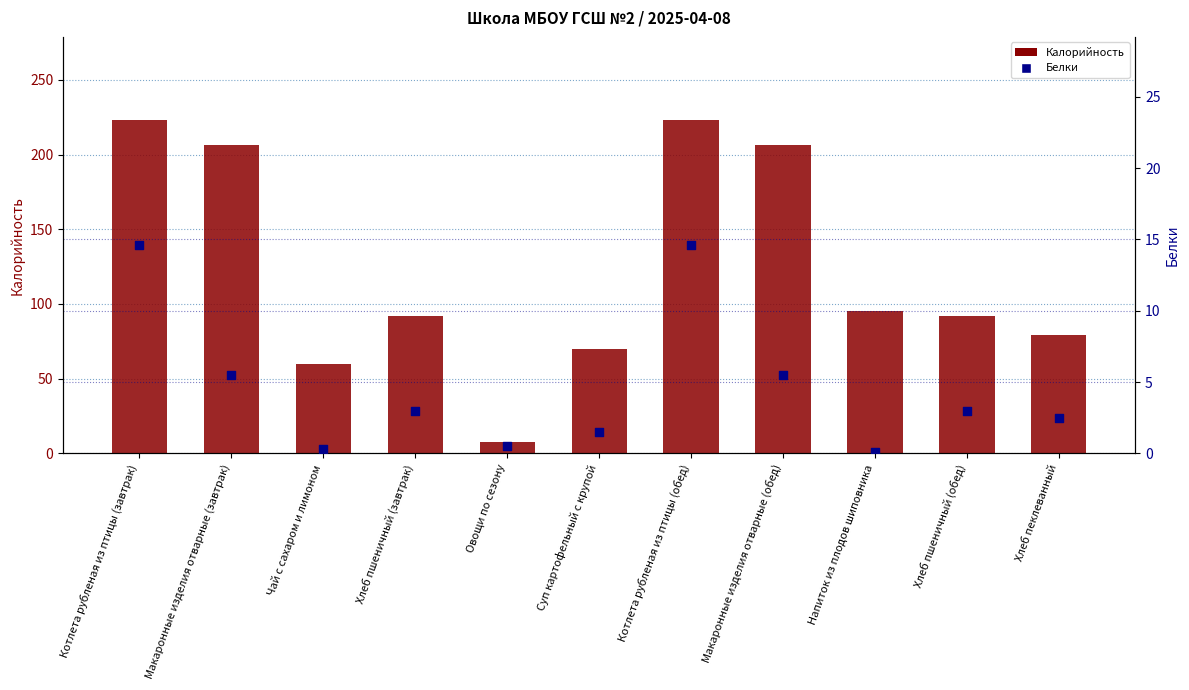

What are all the series names shown in the legend?

Калорийность, Белки